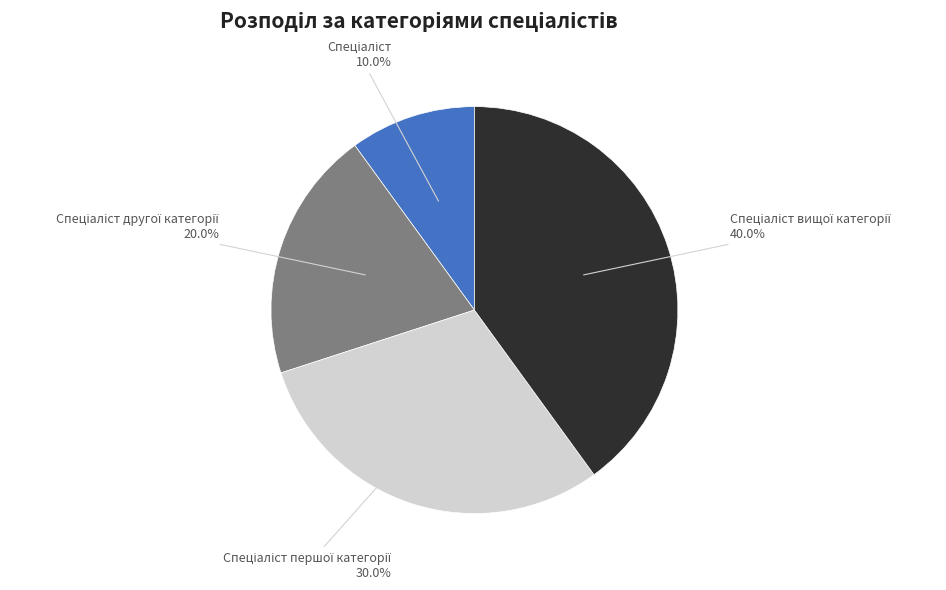

Is there a majority slice in this chart?

No